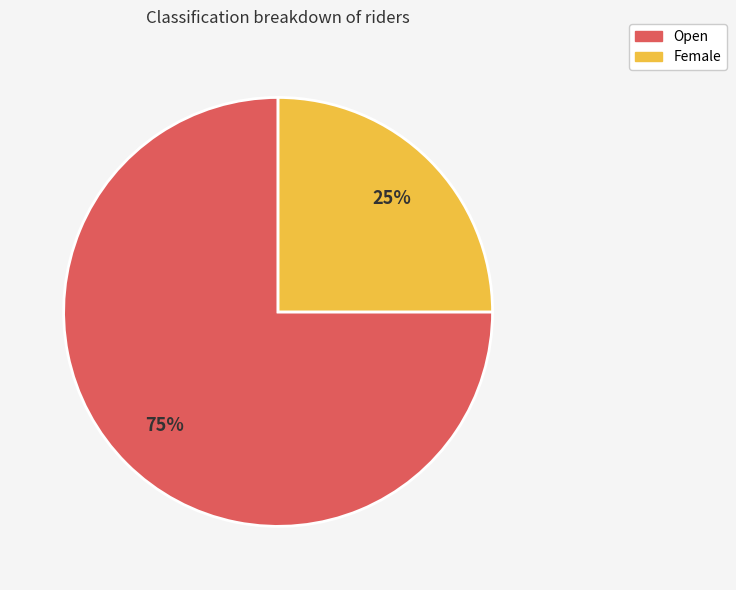

The Open slice represents 75% of the pie. True or false?

True